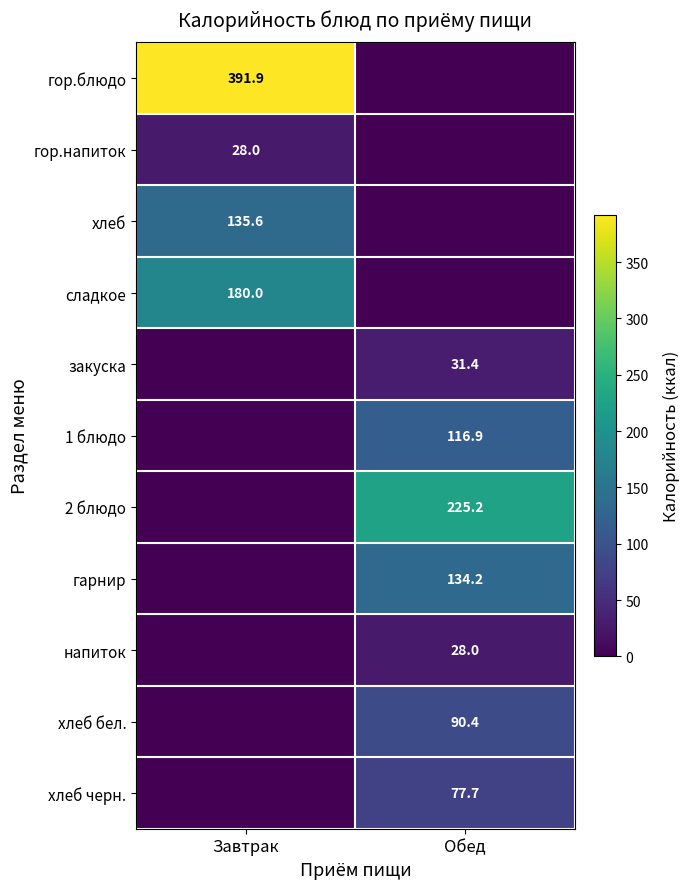

At how many categories does at least one series exceed 80?

2